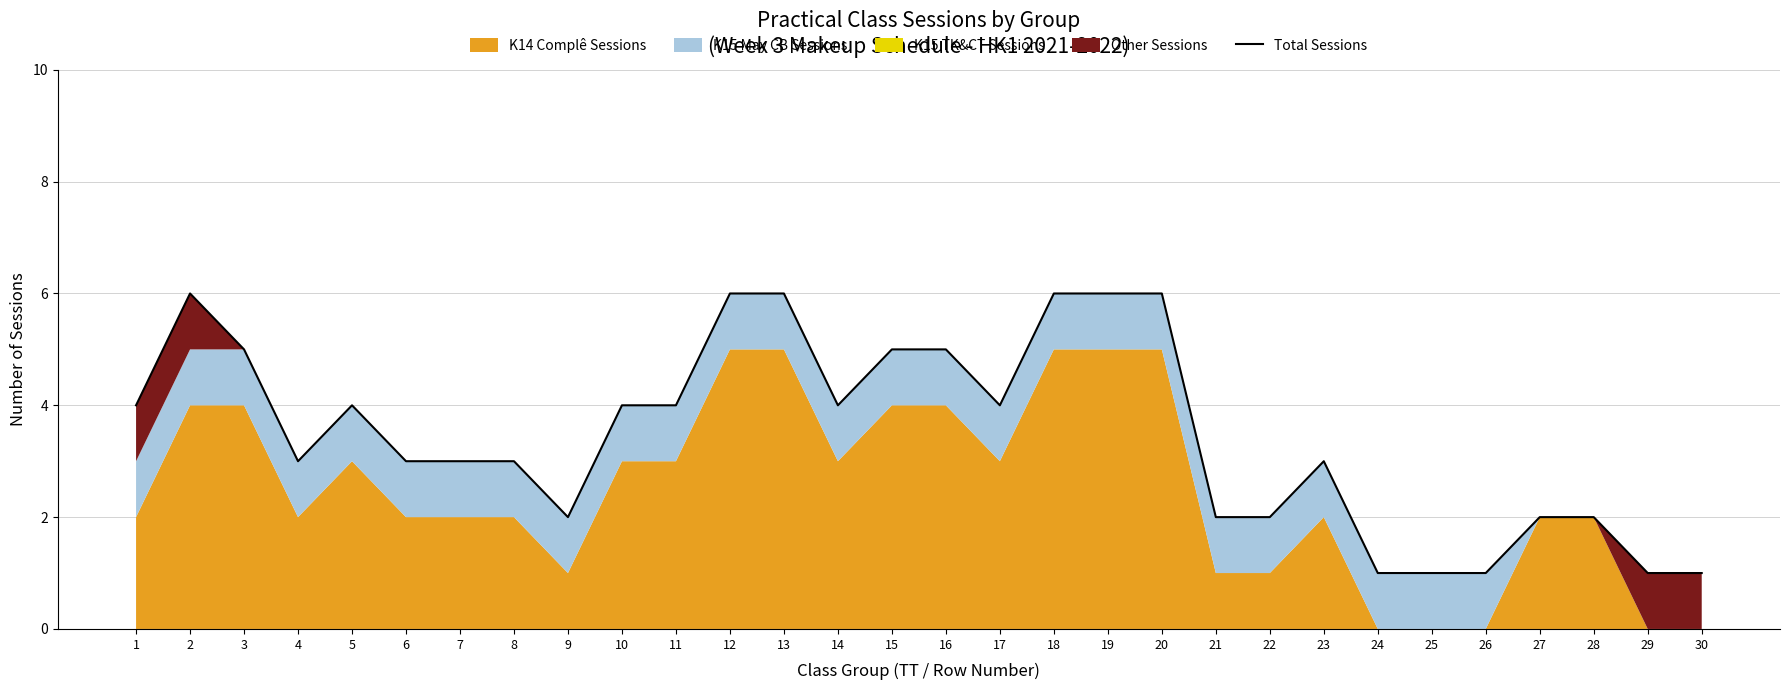

At which label does the data first exceed 4?

2